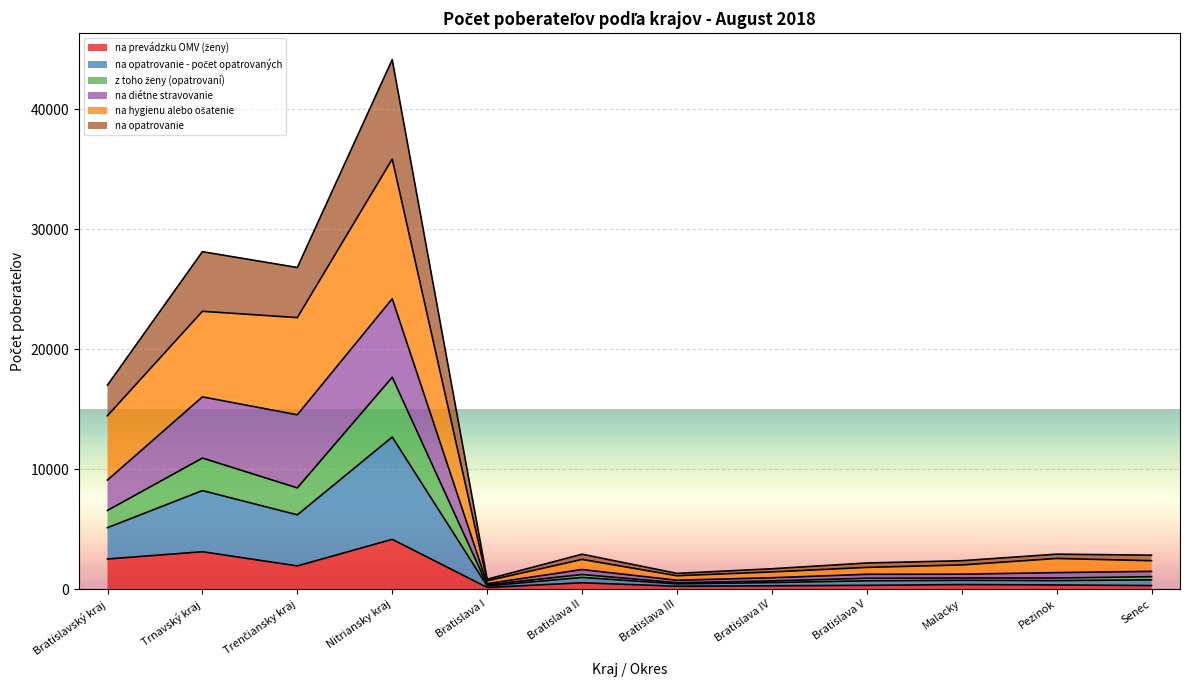

True or false: na hygienu alebo ošatenie has more than 2 interior local peaks.

True